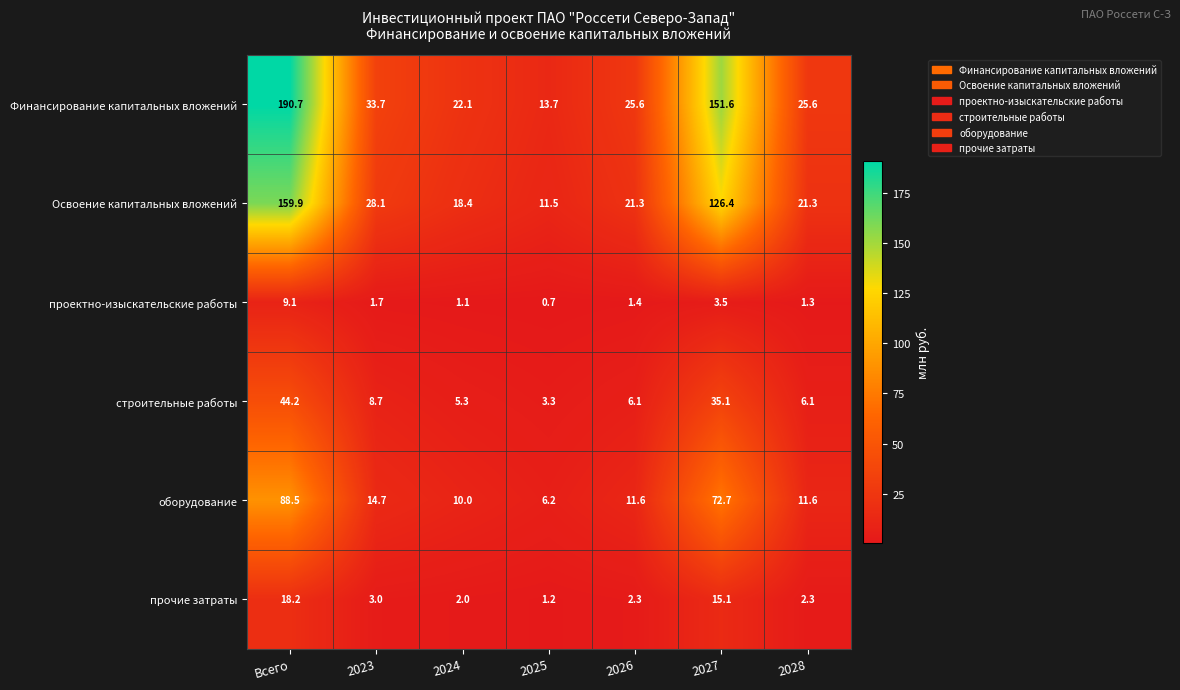

What is the difference between the строительные работы values at 2028 and 2023?

2.6